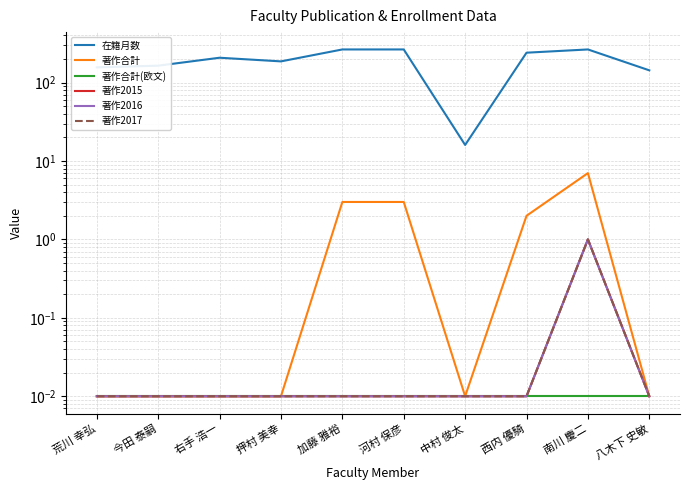

How many lines are shown in the chart?

6